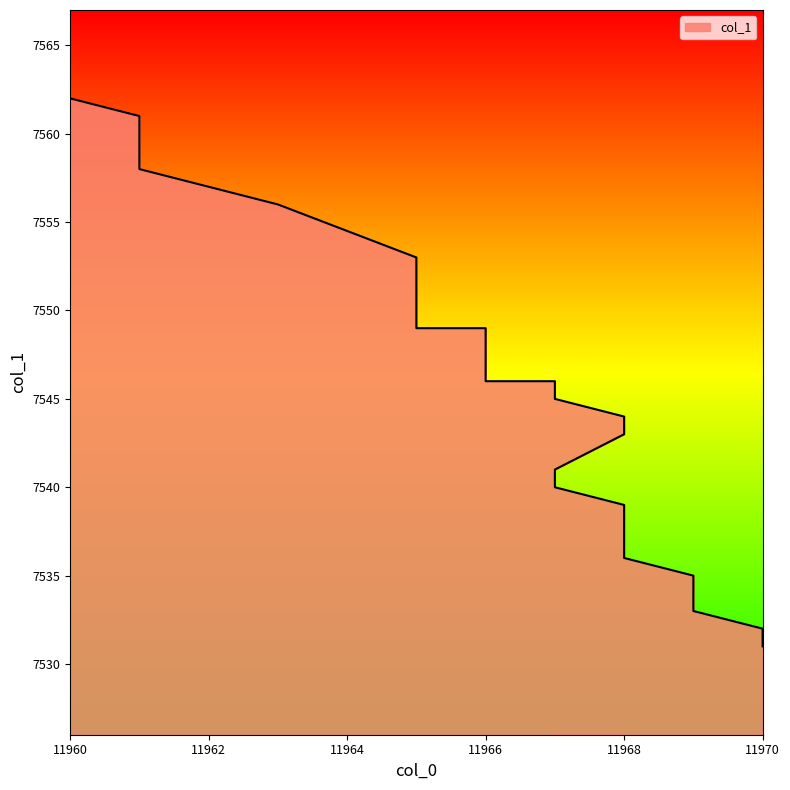

List the labels in order of value, largest first.

11960, 11961, 11961, 11963, 11965, 11965, 11966, 11966, 11967, 11967, 11968, 11968, 11967, 11967, 11968, 11968, 11969, 11969, 11970, 11970